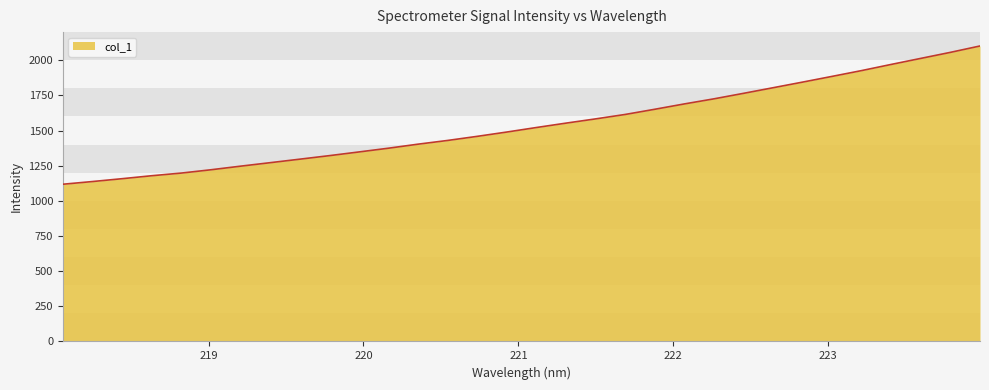

What is the maximum value shown in the chart?

2101.4